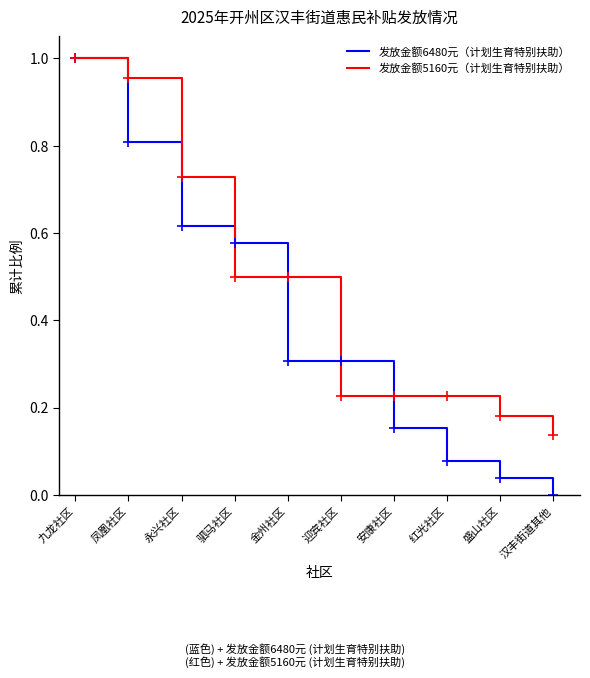

Which category has the highest value across all series?

九龙社区